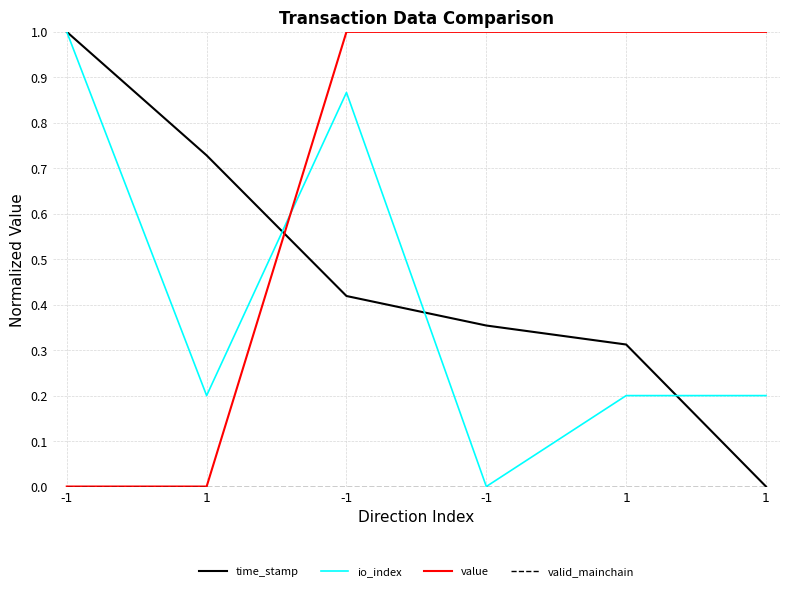

How many lines are shown in the chart?

4